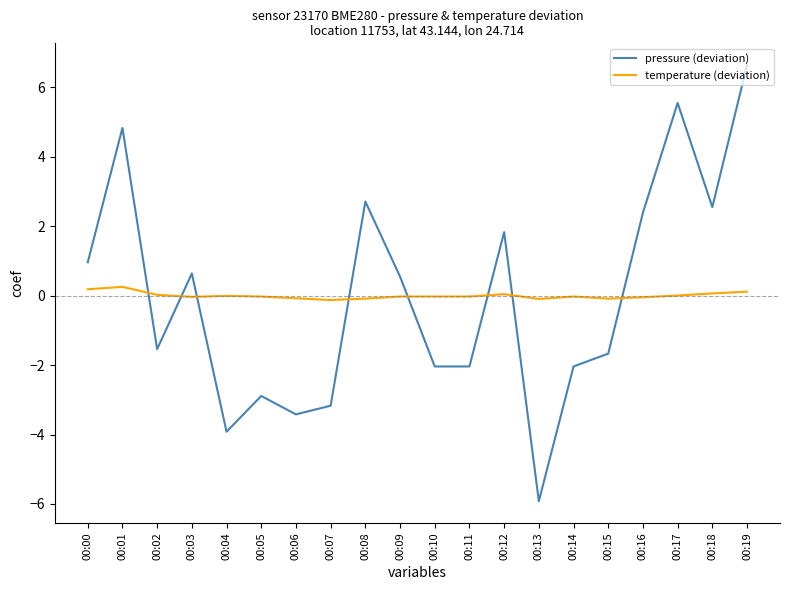

At which category does the chart reach its minimum across all series?

00:13